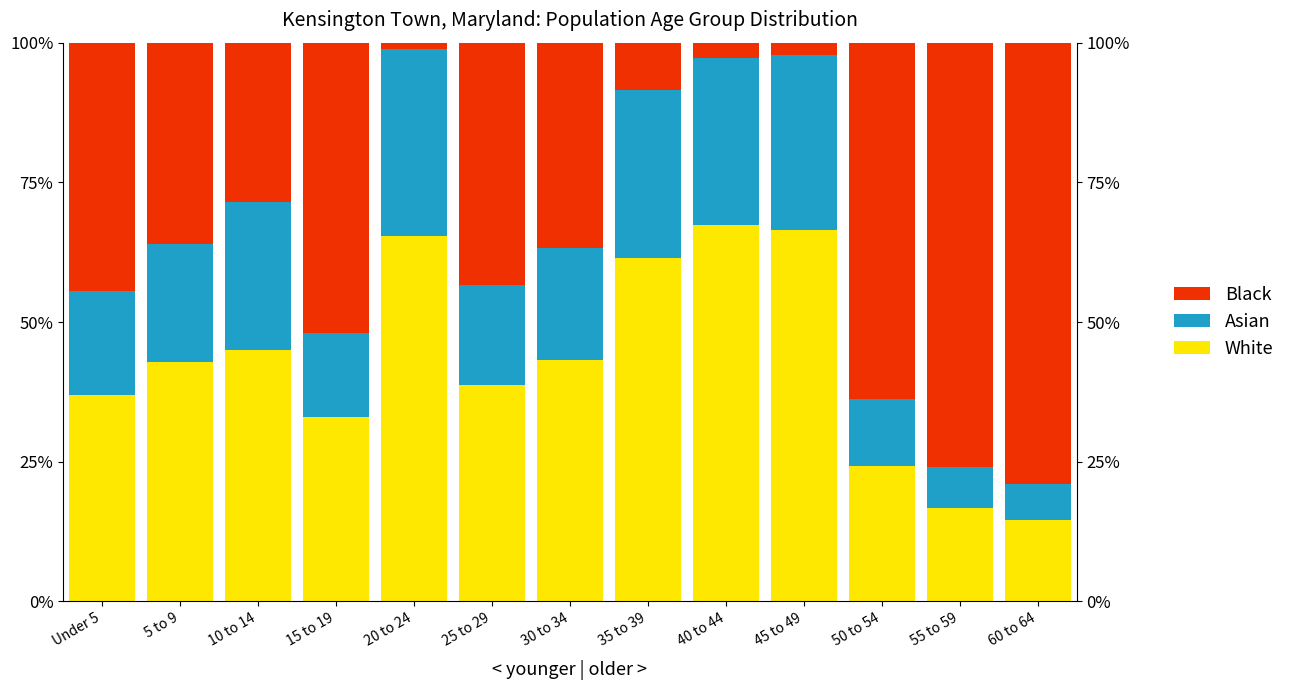

What is the label of the 4th bar from the left?

15 to 19